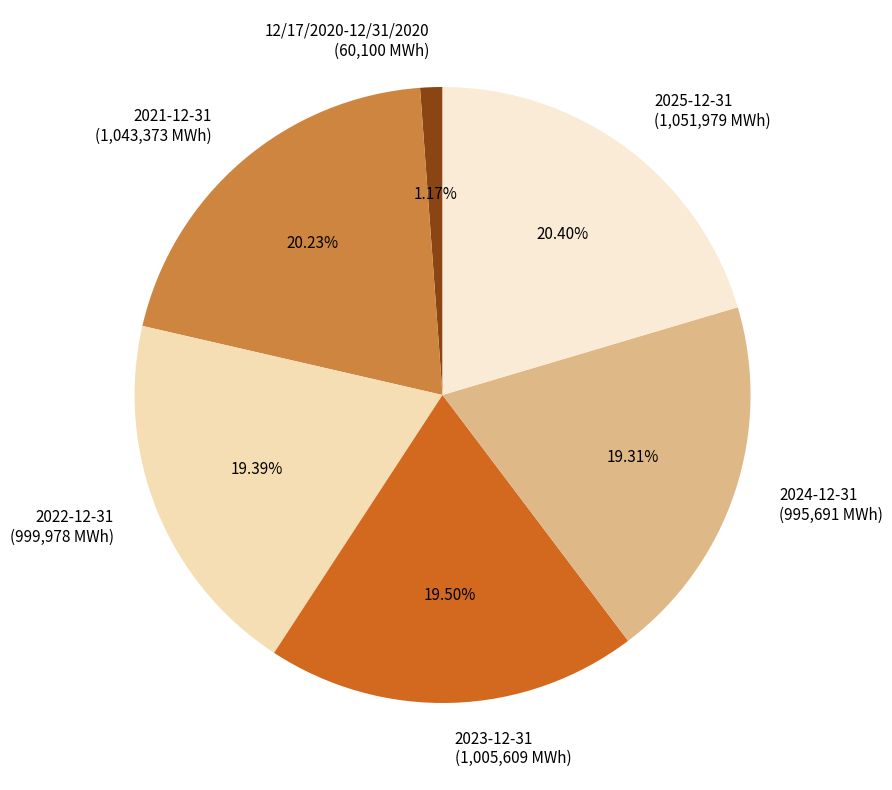

Is 2021-12-31 (1,043,373 MWh) the majority of the pie?

No